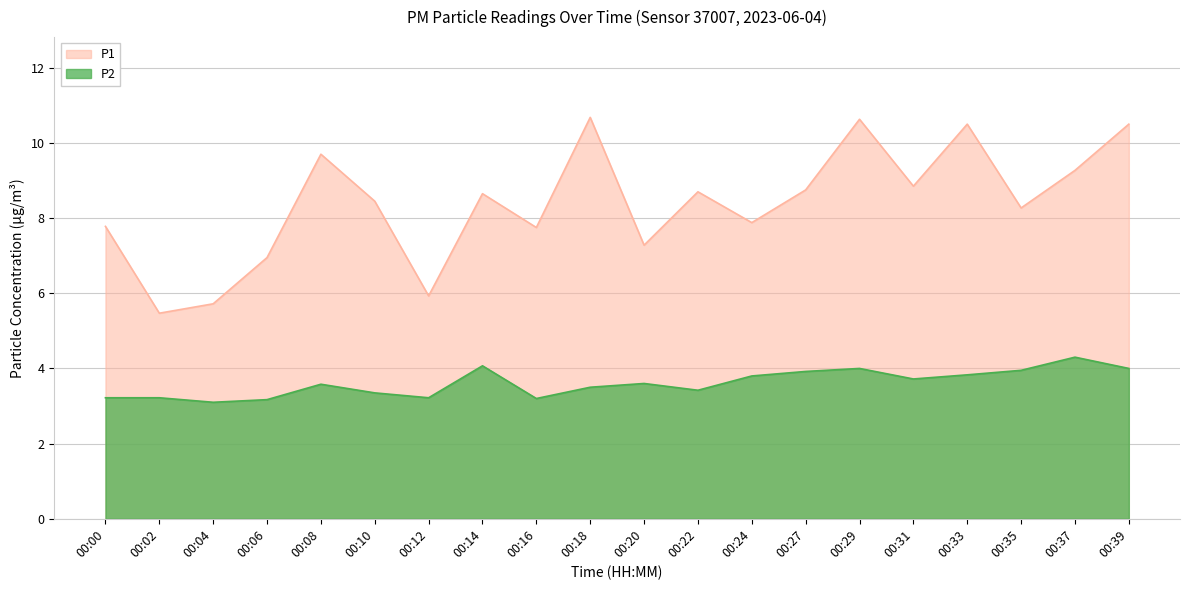

True or false: P2 and P1 intersect in this chart.

False